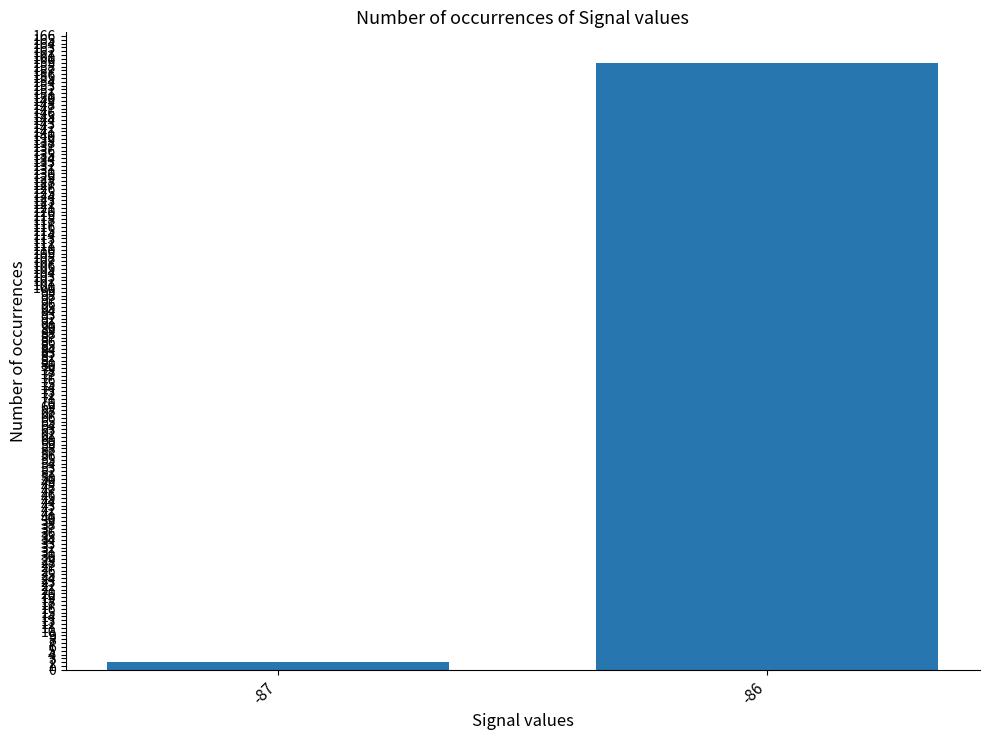

What is the sum of all values?

161